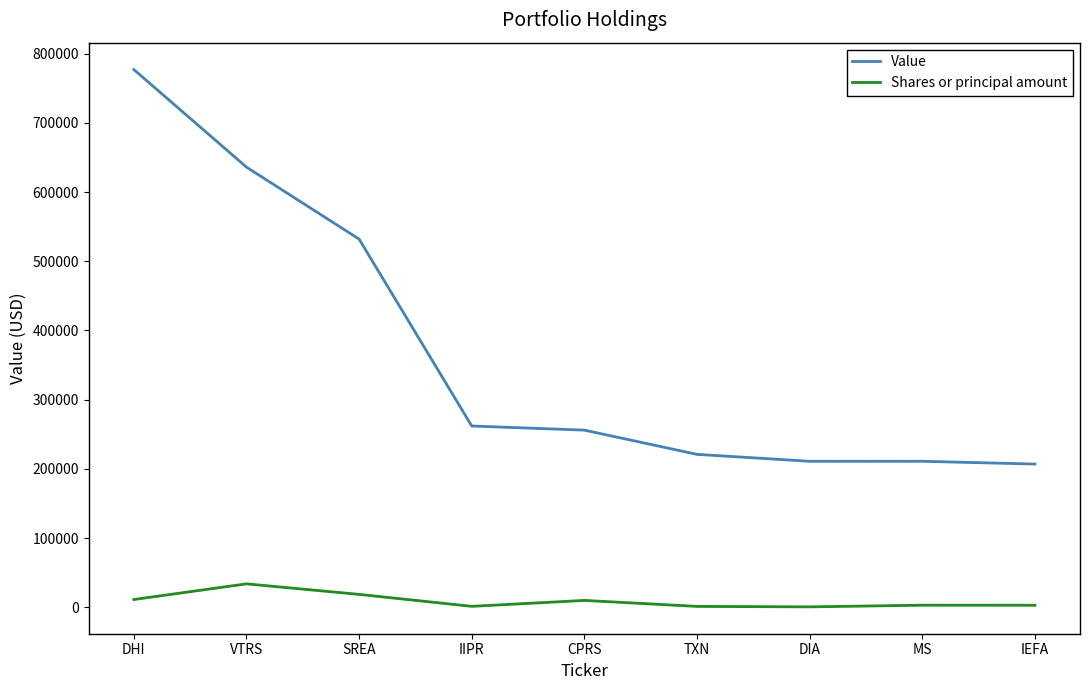

Which category has the highest value in the Shares or principal amount series?

VTRS